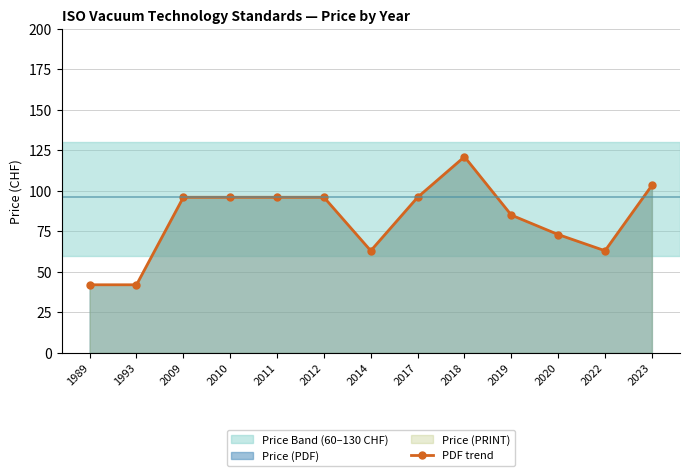

Reading right to left, what are all the values shown in this chart?

103.3	63.0	73.0	85.0	121.0	96.0	63.0	96.0	96.0	96.0	96.0	42.0	42.0